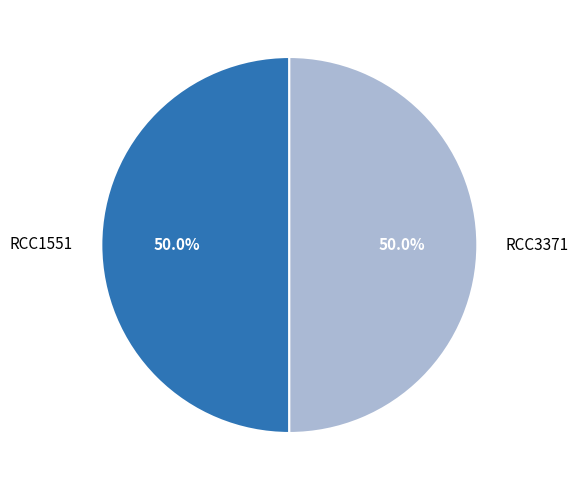

What is the total percentage of RCC3371 and RCC1551?

100.0%